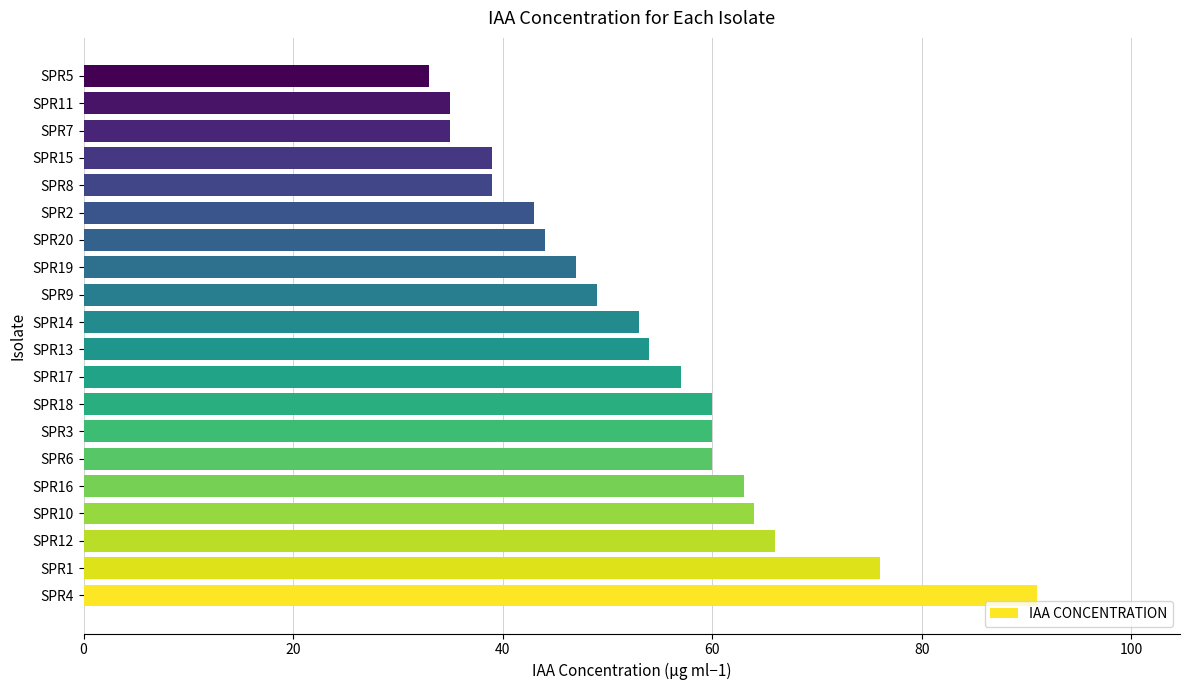

How many values are below 54?

10